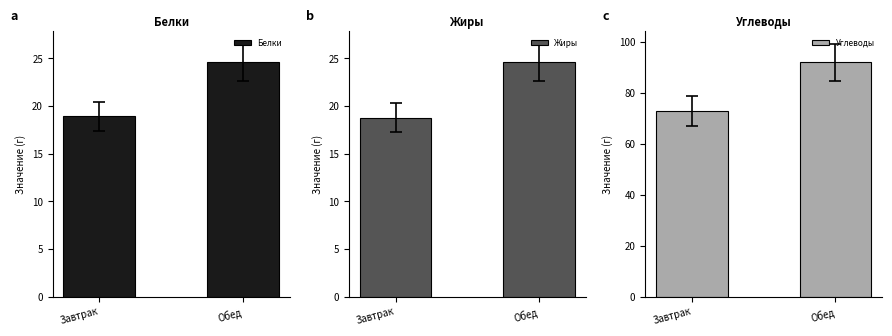

At how many categories does at least one series exceed 34?

2